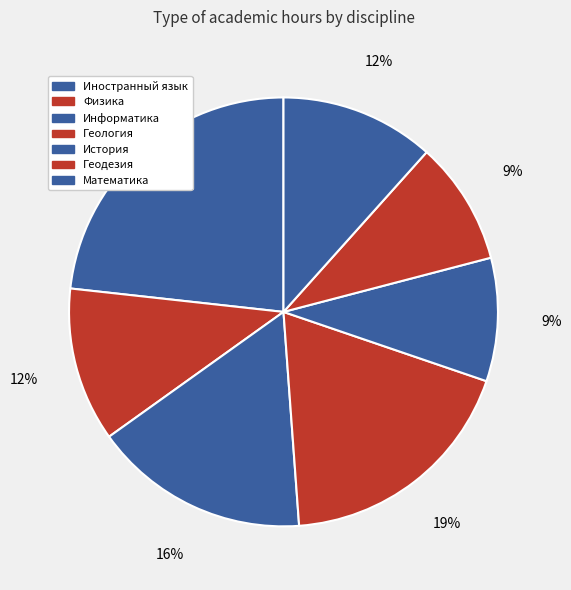

How many slices are in this pie chart?

7